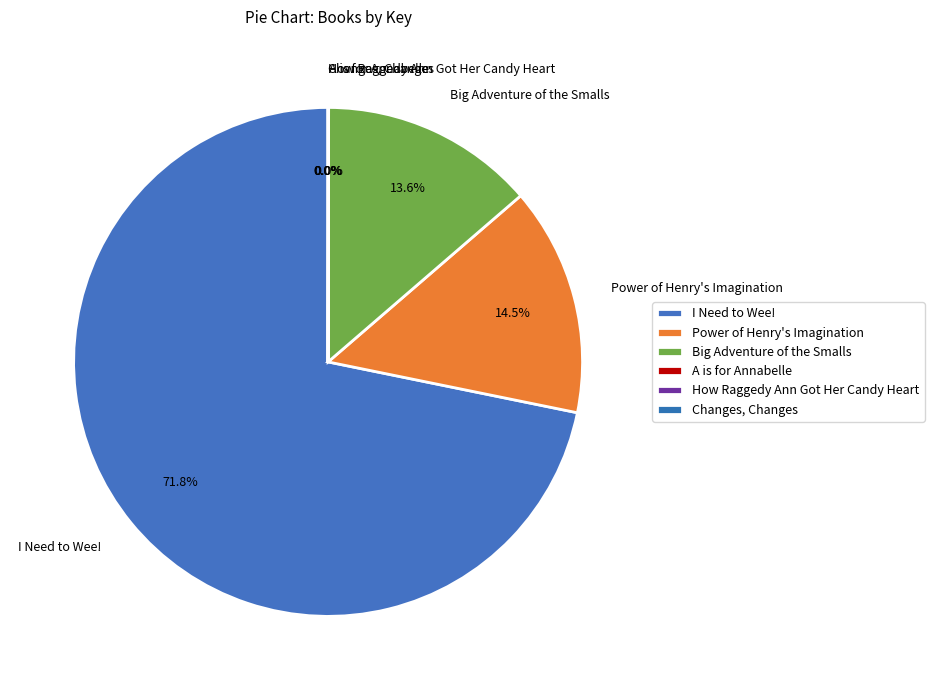

Approximately how many times larger is the value at Power of Henry's Imagination compared to I Need to Wee!?

0.2